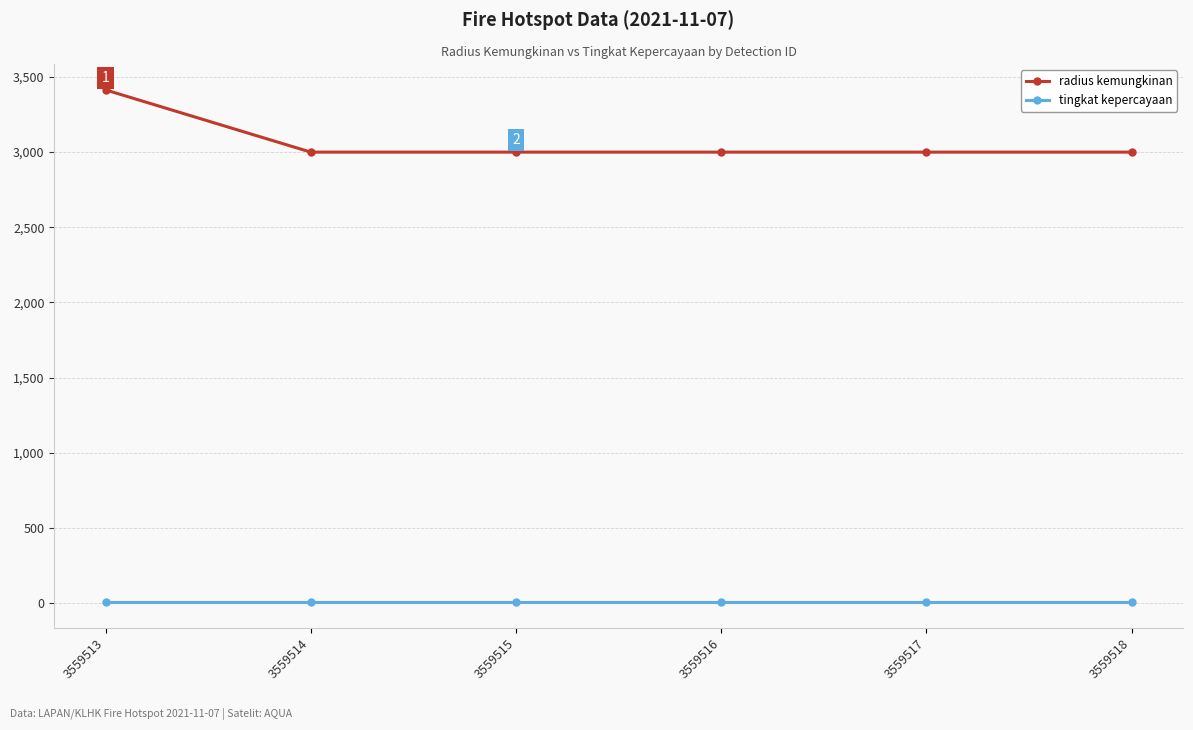

At which category does the chart reach its peak across all series?

3559513